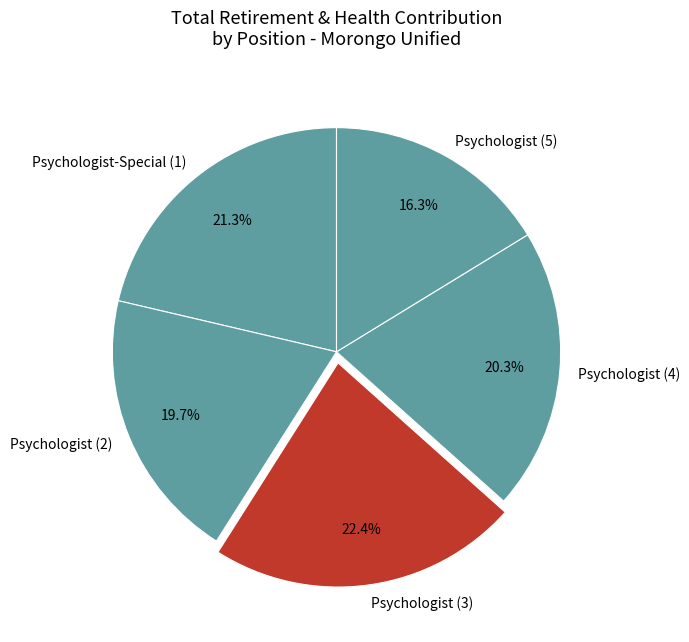

Rank the categories by value from highest to lowest.

Psychologist (3), Psychologist-Special (1), Psychologist (4), Psychologist (2), Psychologist (5)